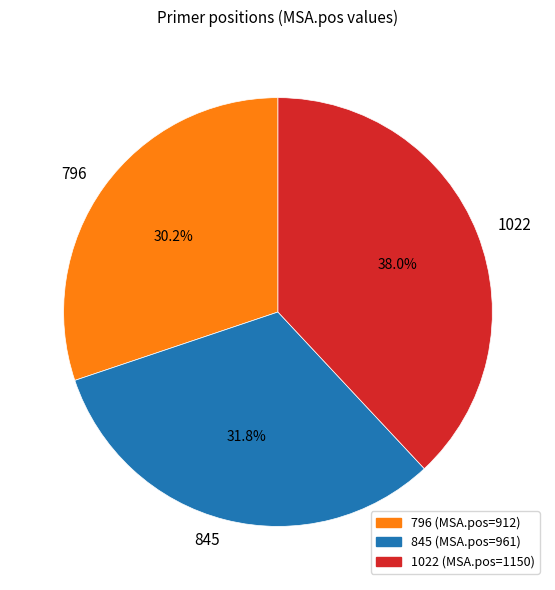

What percentage is the 1022 slice, to the nearest percent?

38%